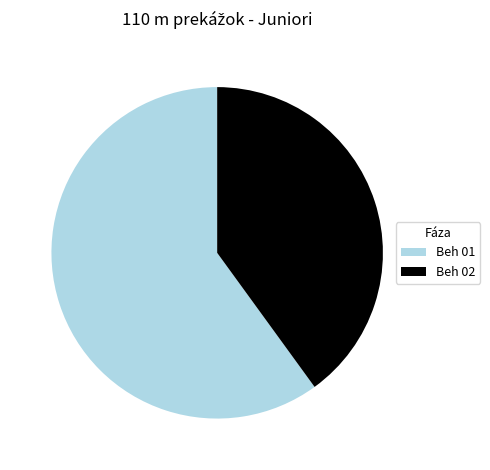

Rank the categories by value from lowest to highest.

Beh 02, Beh 01